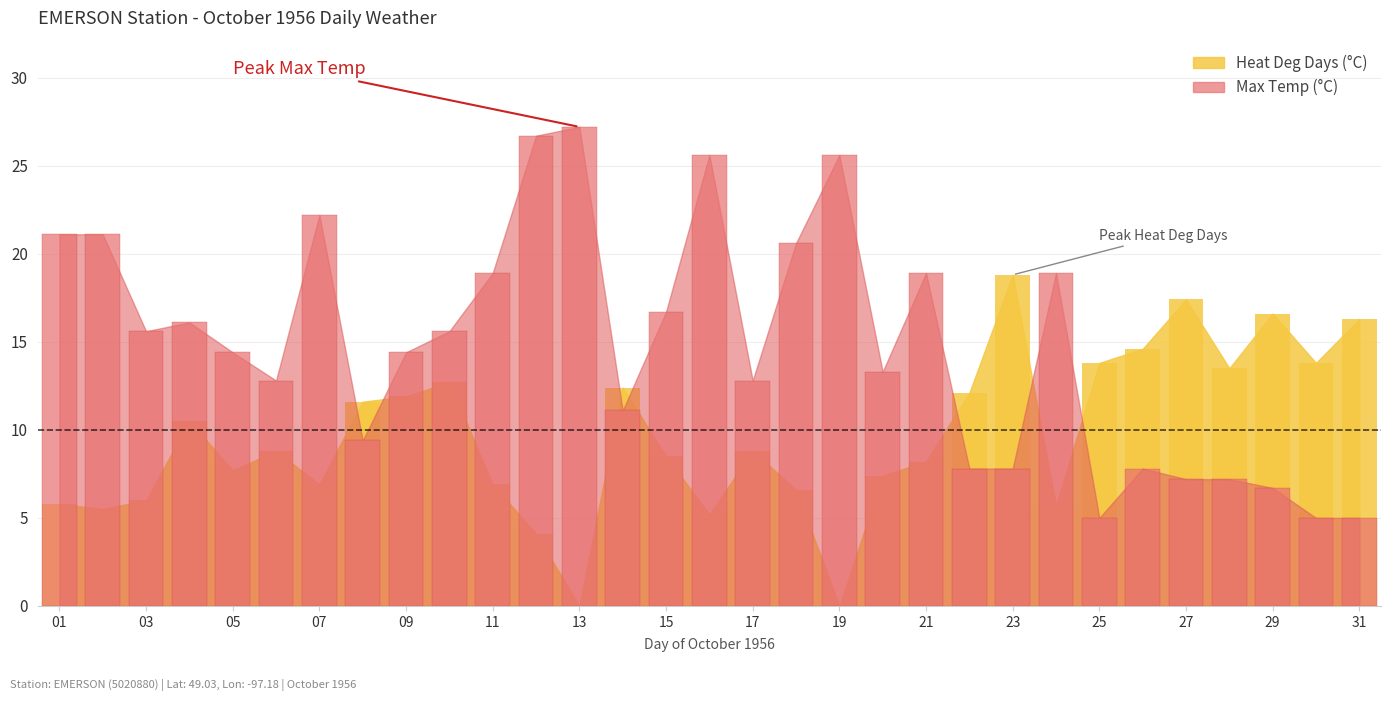

Reading left to right, transcribe all the data shown in this chart.

Max Temp (C): 21.1	21.1	15.6	16.1	14.4	12.8	22.2	9.4	14.4	15.6	18.9	26.7	27.2	11.1	16.7	25.6	12.8	20.6	25.6	13.3	18.9	7.8	7.8	18.9	5.0	7.8	7.2	7.2	6.7	5.0	5.0
Heat Deg Days (C): 5.8	5.5	6.0	10.5	7.7	8.8	6.9	11.6	11.9	12.7	6.9	4.1	0.0	12.4	8.5	5.2	8.8	6.6	0.0	7.4	8.2	12.1	18.8	5.7	13.8	14.6	17.4	13.5	16.6	13.8	16.3